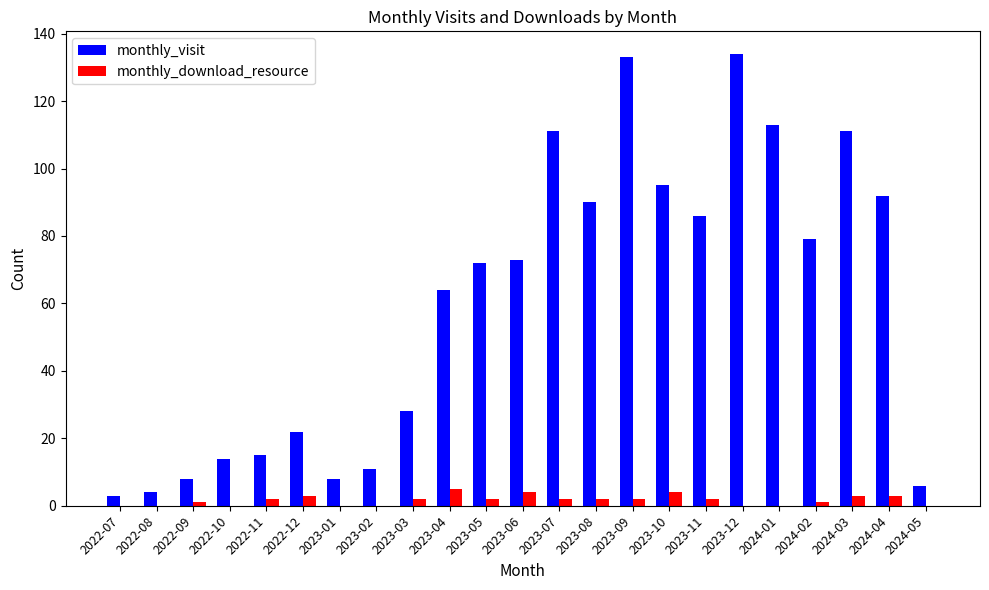

Which series has the largest range (max minus min)?

monthly_visit